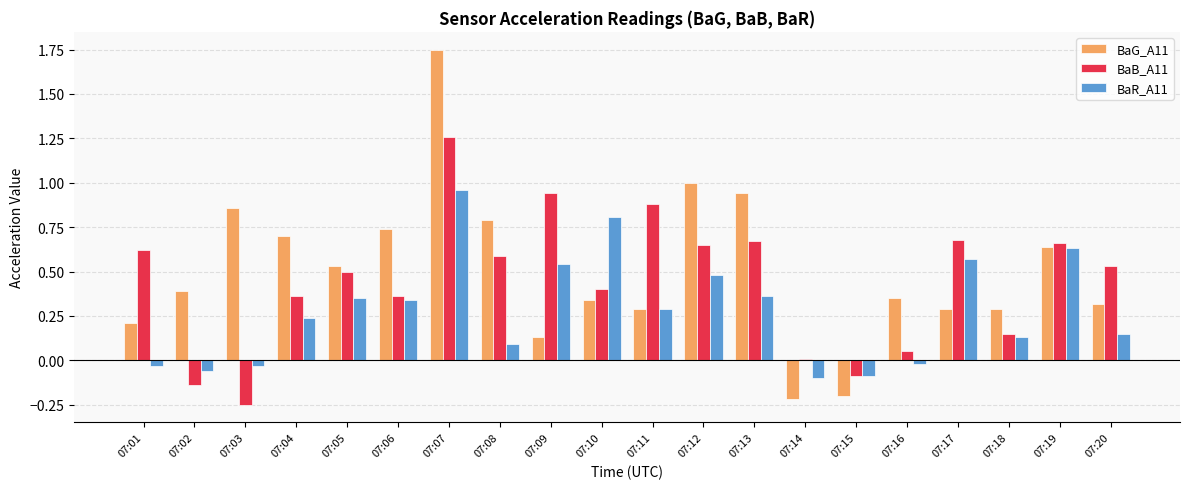

Which series has the largest range (max minus min)?

BaG_A11